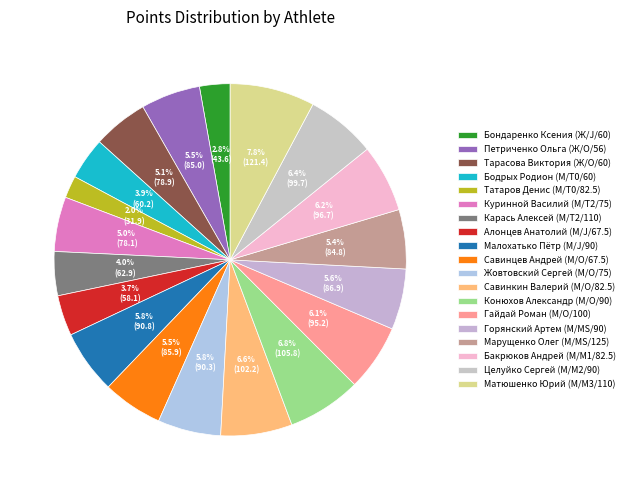

How many slices are in this pie chart?

19